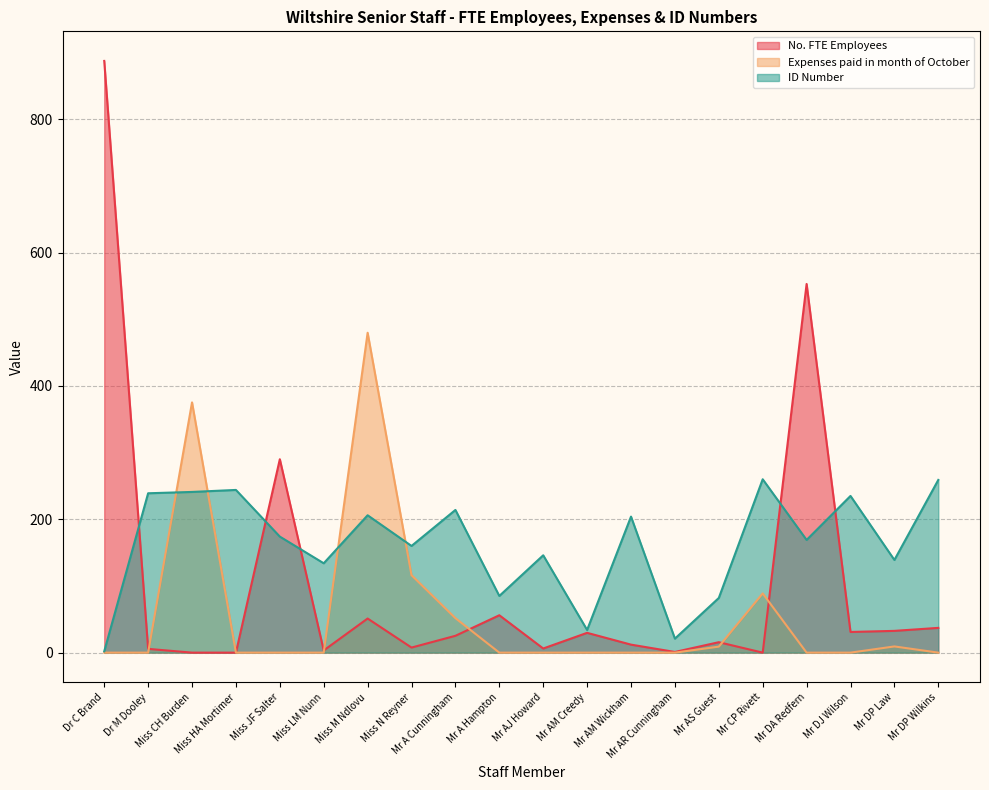

Where is the first local maximum for No. FTE Employees?

Miss JF Salter